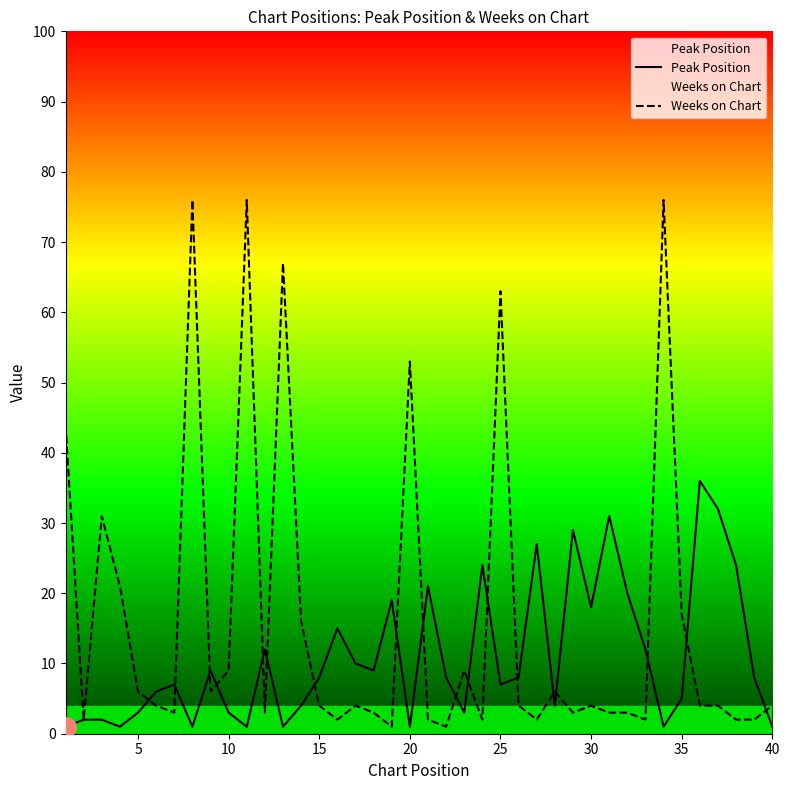

After their last crossing, which series has the higher values: Peak Position or Weeks on Chart?

Weeks on Chart